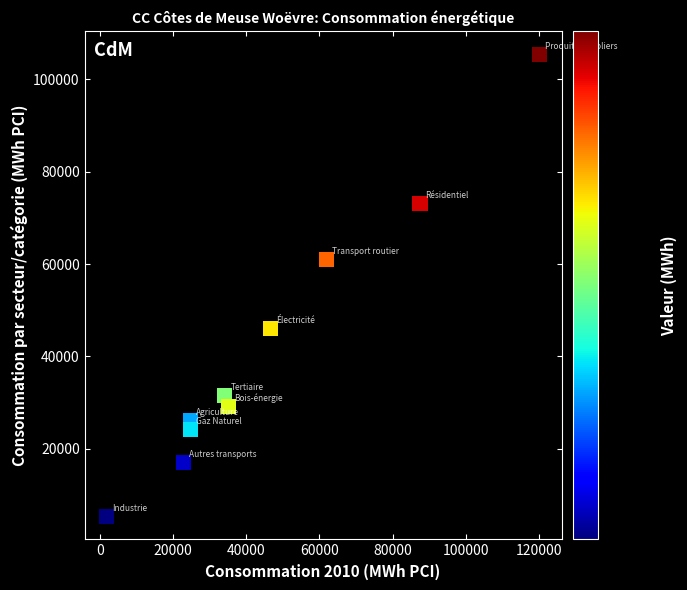

What is the average Y value?

41919.6